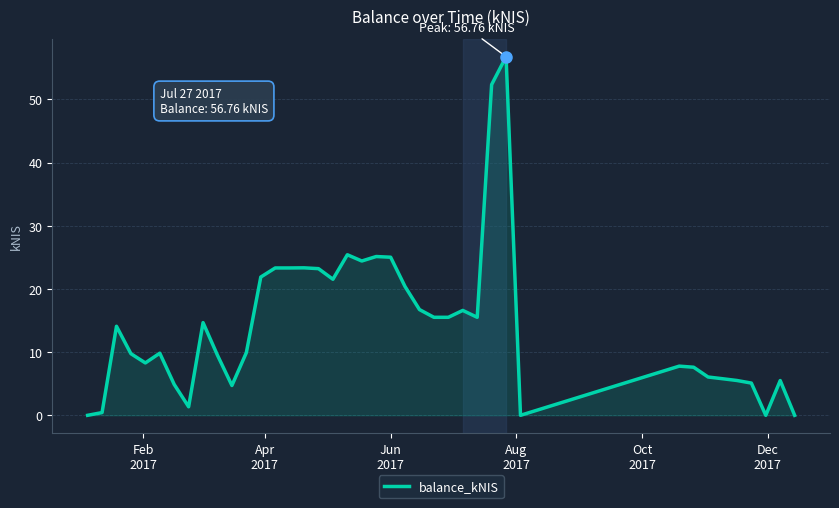

What is the greatest value displayed?

56.8